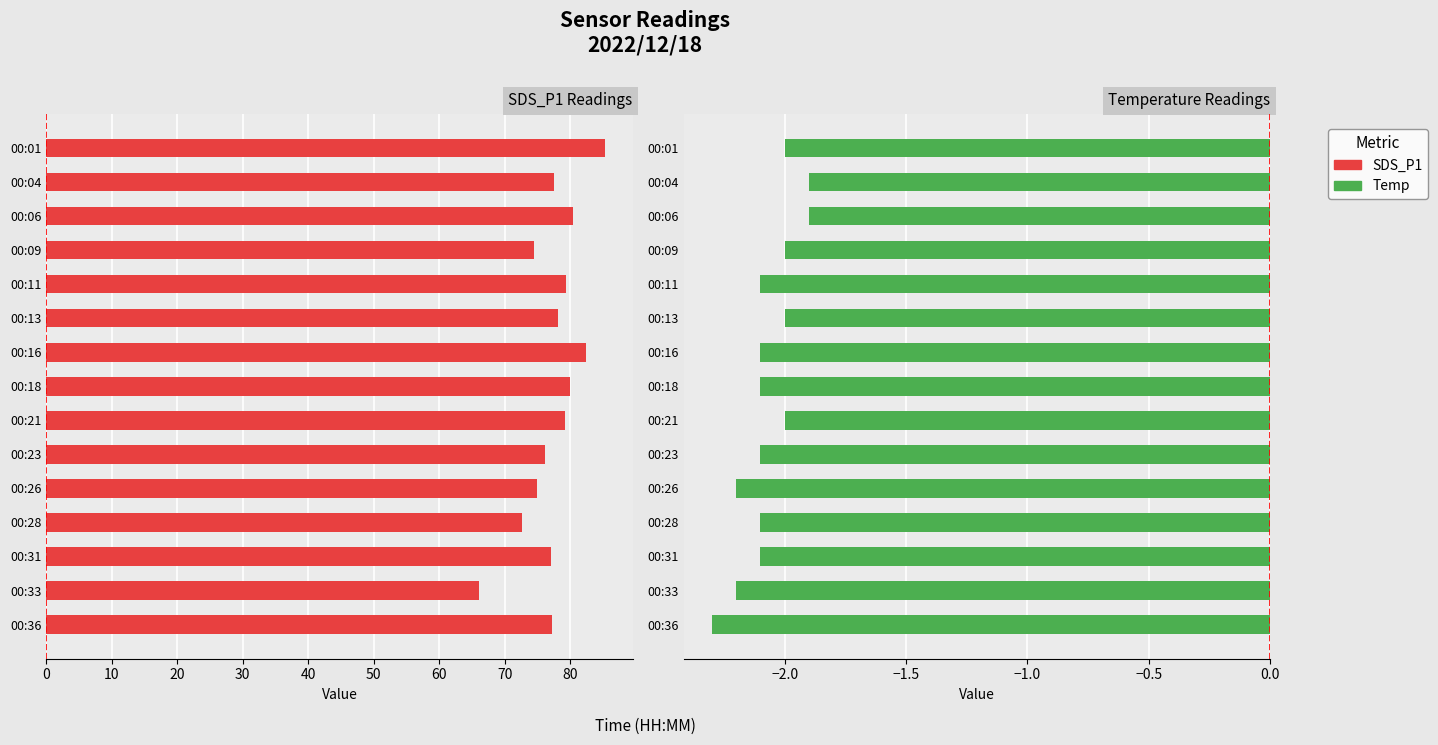

Are the bars grouped side by side (vs. stacked)?

Yes